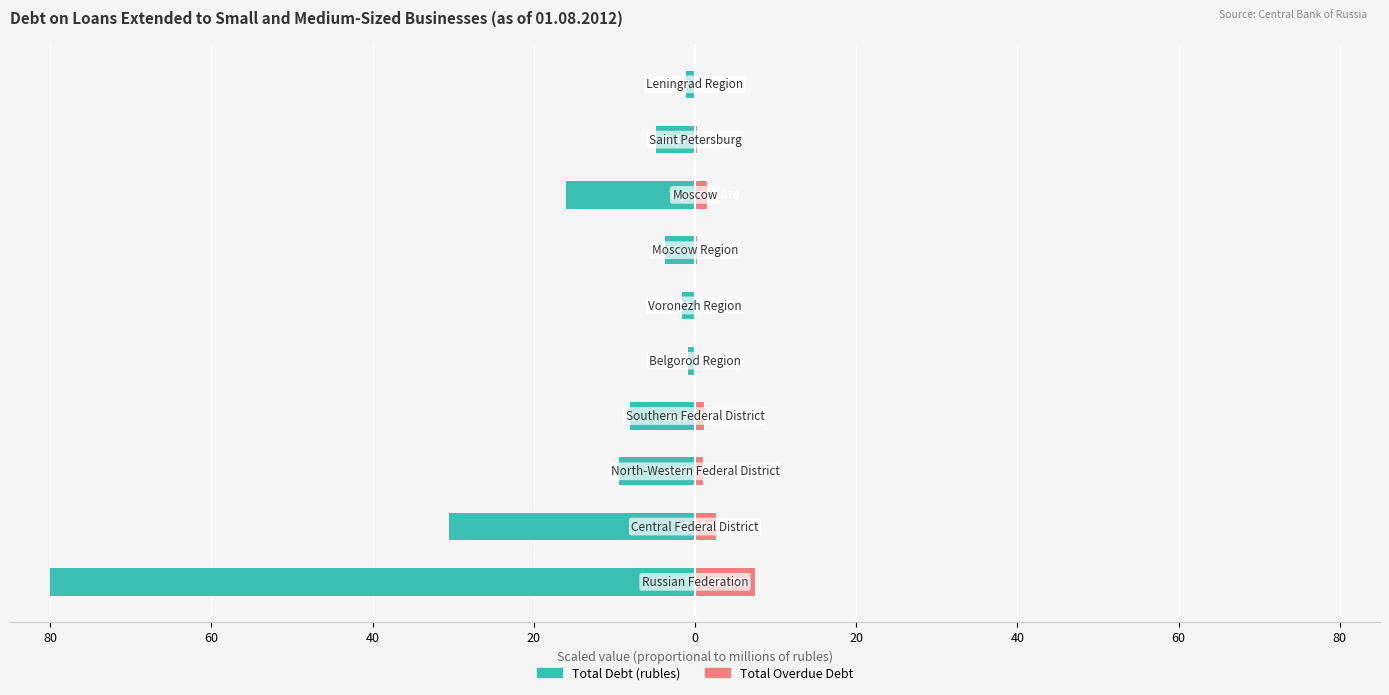

What is the greatest value displayed?

7.4